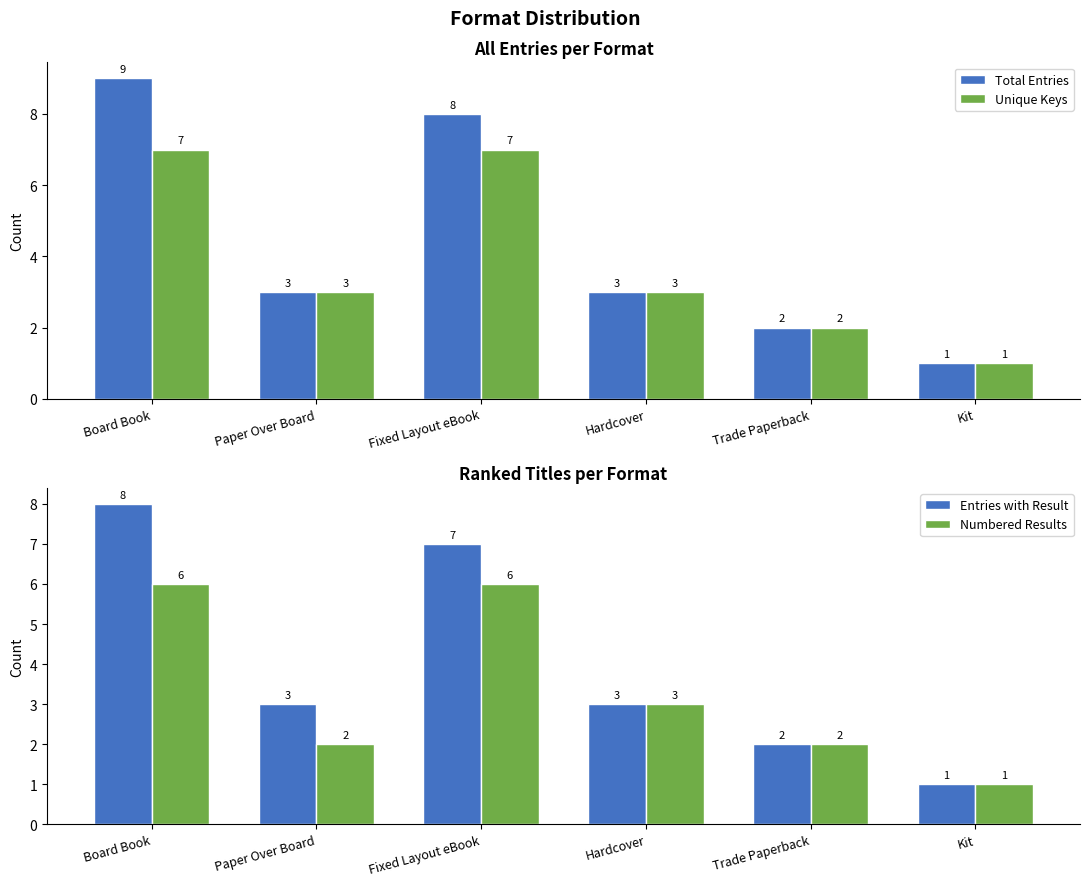

Count the Numbered Results values in the range 2 to 6.

5